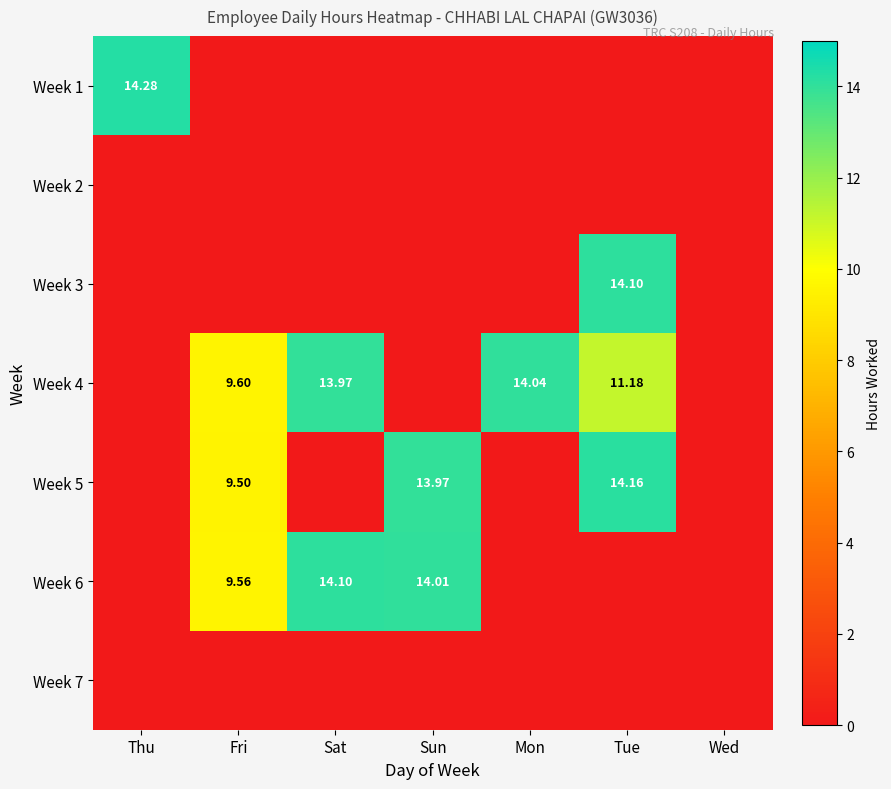

The value of Week 7 at Sat is 0.0. True or false?

True